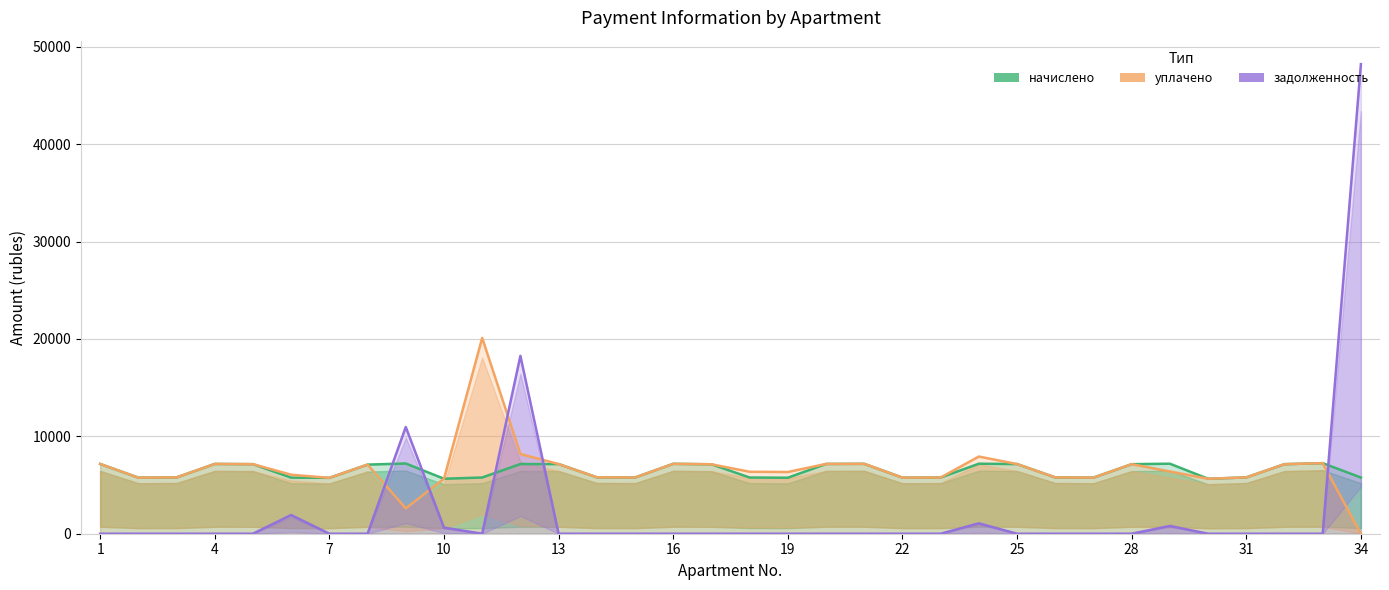

At which label is начислено closest to 6445?

13